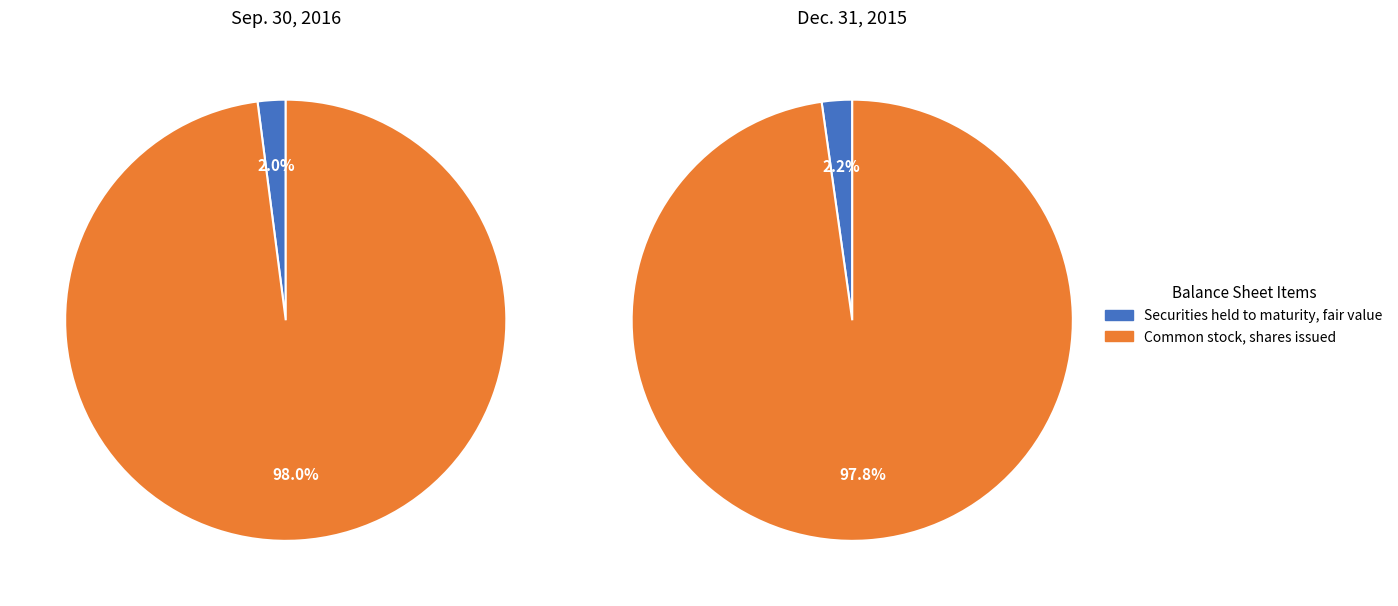

What is the total percentage of Securities held to maturity, fair value and Common stock, shares issued?

100.0%